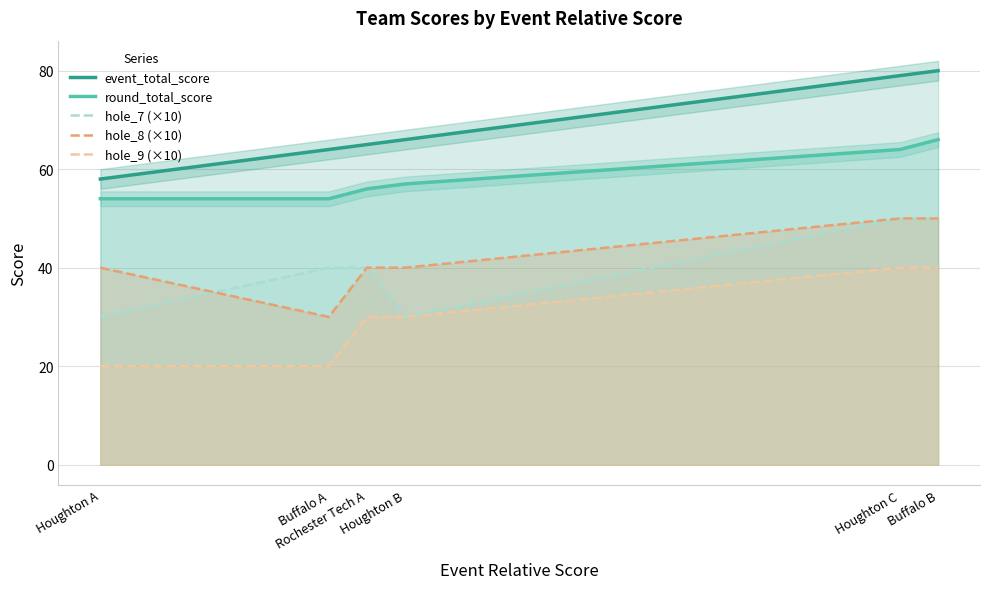

Reading left to right, transcribe all the data shown in this chart.

event_total_score: Houghton A=58	Buffalo A=64	Rochester Tech A=65	Houghton B=66	Houghton C=79	Buffalo B=80
round_total_score: Houghton A=54	Buffalo A=54	Rochester Tech A=56	Houghton B=57	Houghton C=64	Buffalo B=66
hole_7 (×10): Houghton A=30	Buffalo A=40	Rochester Tech A=40	Houghton B=30	Houghton C=50	Buffalo B=50
hole_8 (×10): Houghton A=40	Buffalo A=30	Rochester Tech A=40	Houghton B=40	Houghton C=50	Buffalo B=50
hole_9 (×10): Houghton A=20	Buffalo A=20	Rochester Tech A=30	Houghton B=30	Houghton C=40	Buffalo B=40